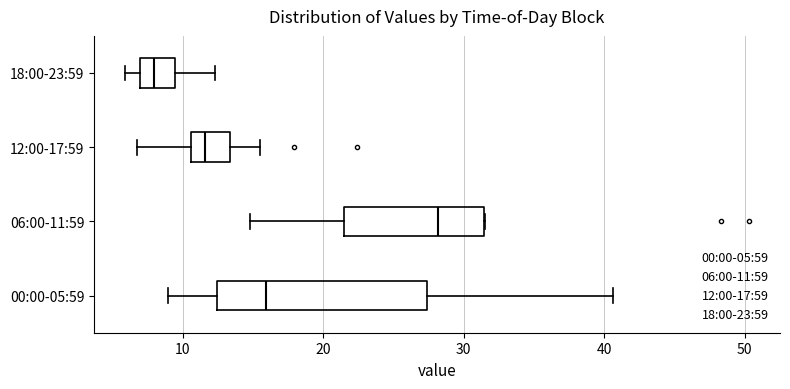

Where does the median line of the box for 00:00-05:59 sit on the x-axis? The values are not printed on the chart, so give them approximately, as read against the axis.

16